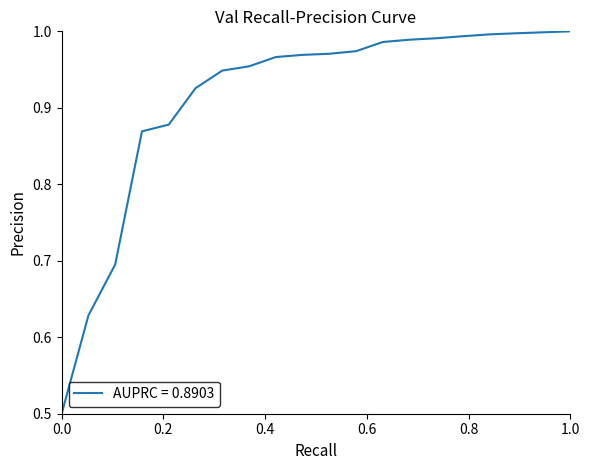

What is the minimum value shown in the chart?

0.5